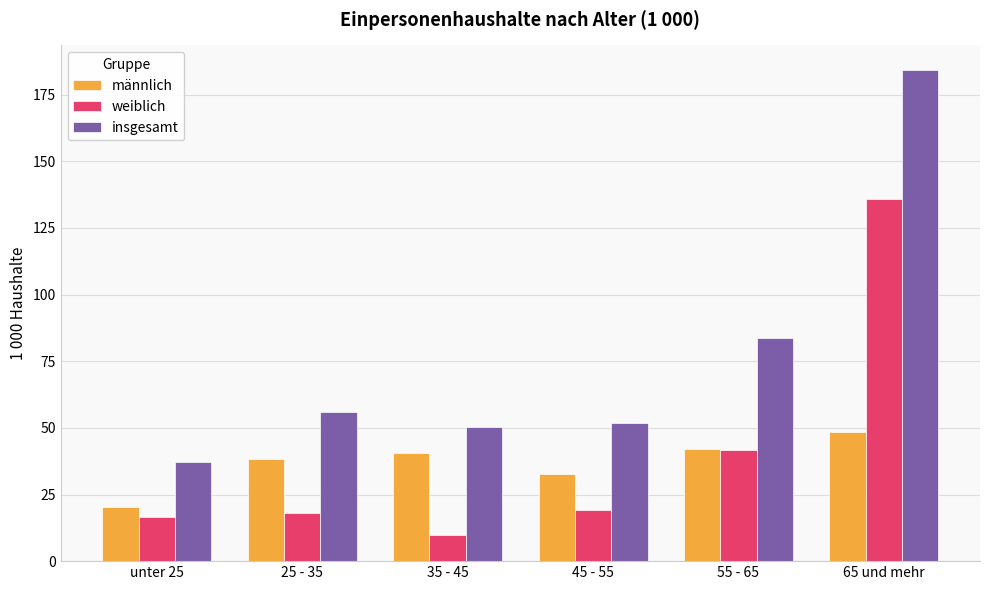

Which category has the lowest value in the weiblich series?

35 - 45